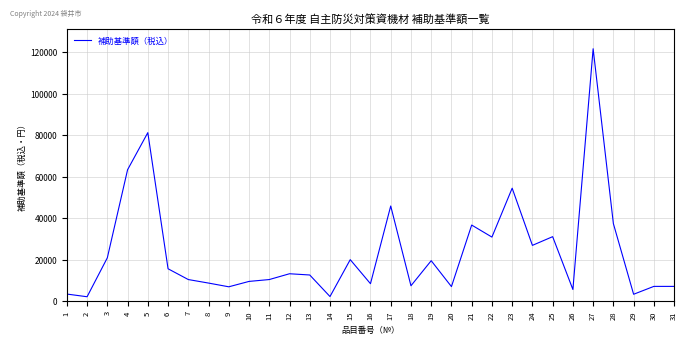

How many lines are shown in the chart?

1